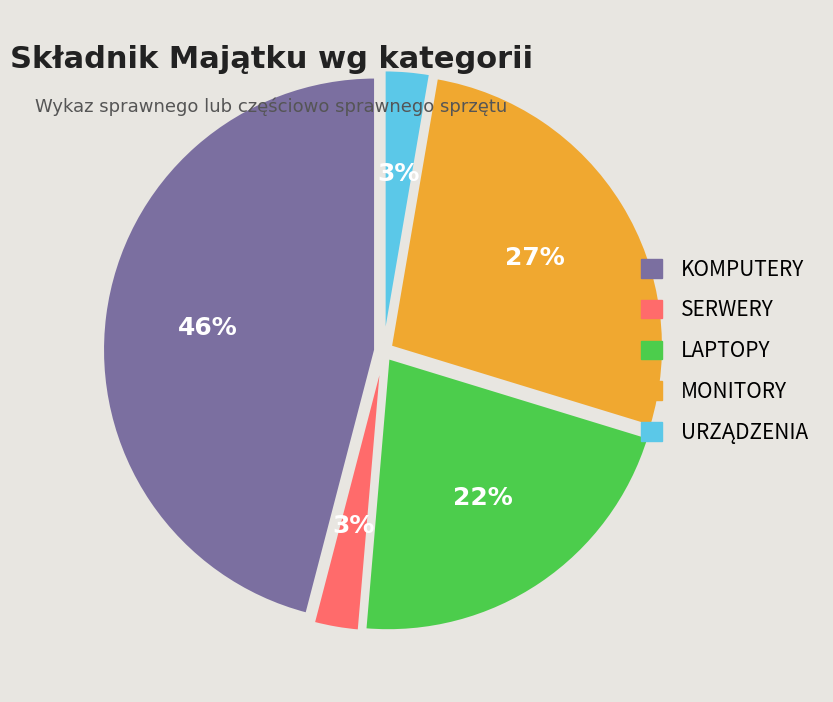

Which category has the biggest portion of the pie?

KOMPUTERY